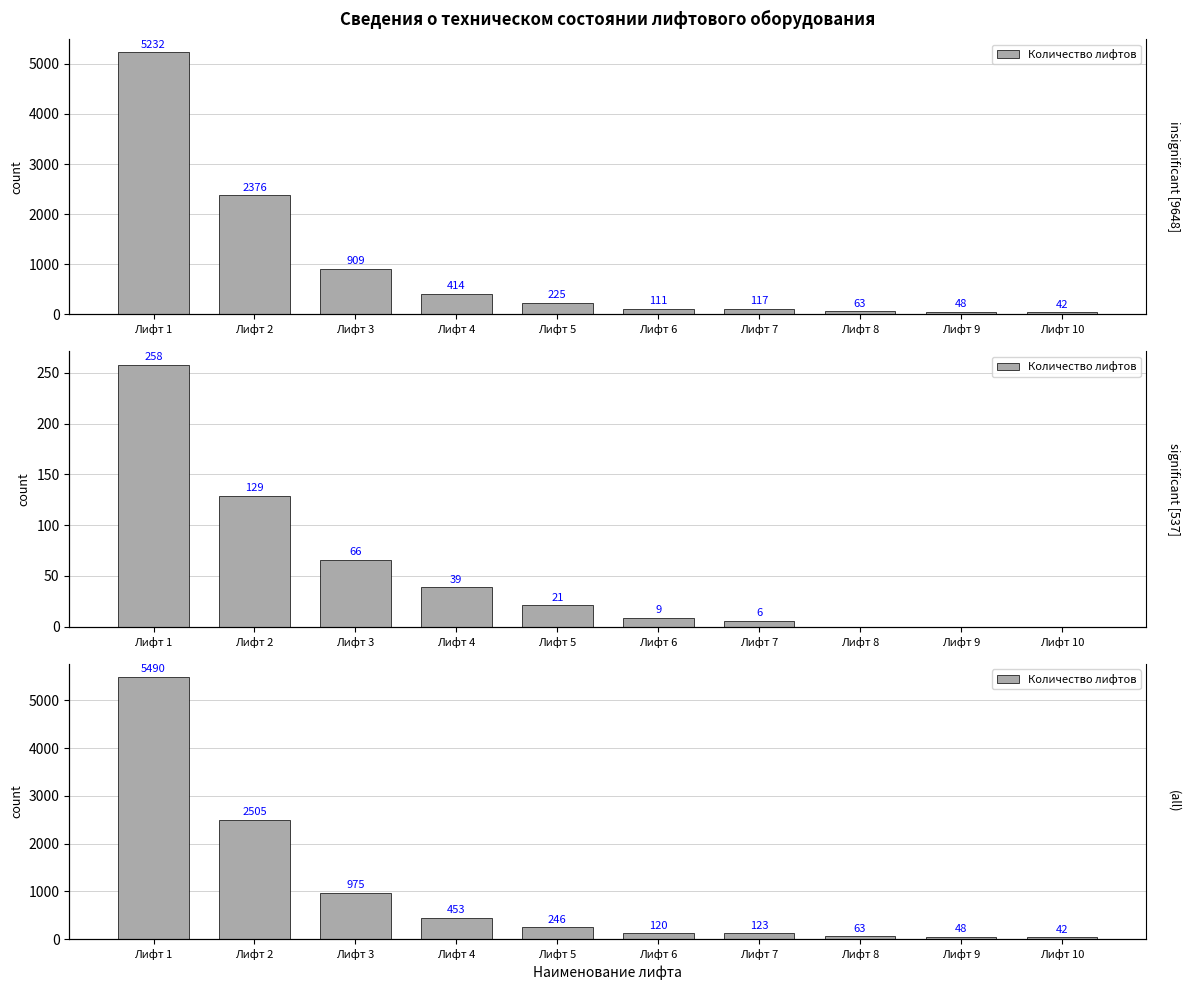

Reading left to right, list all the values displayed in this chart.

5490	2505	975	453	246	120	123	63	48	42